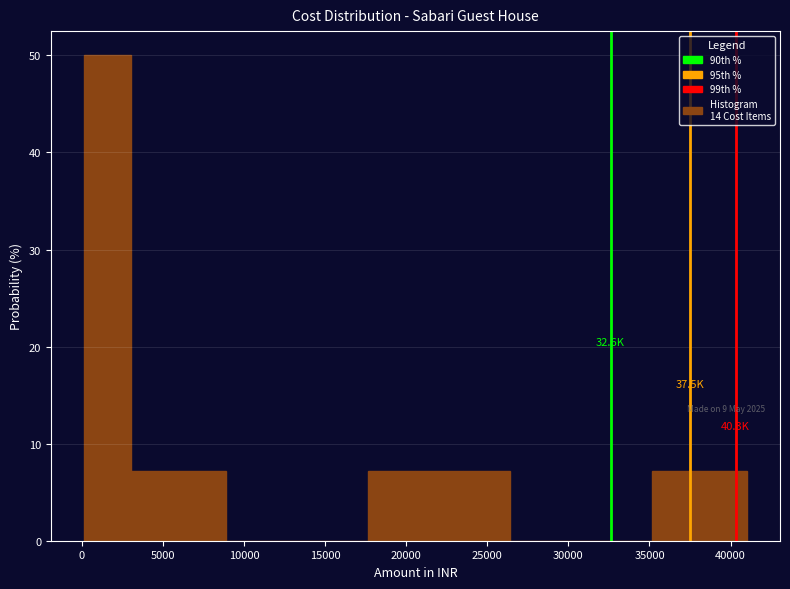

Which range on the x-axis has the tallest bar?

0 to 3000